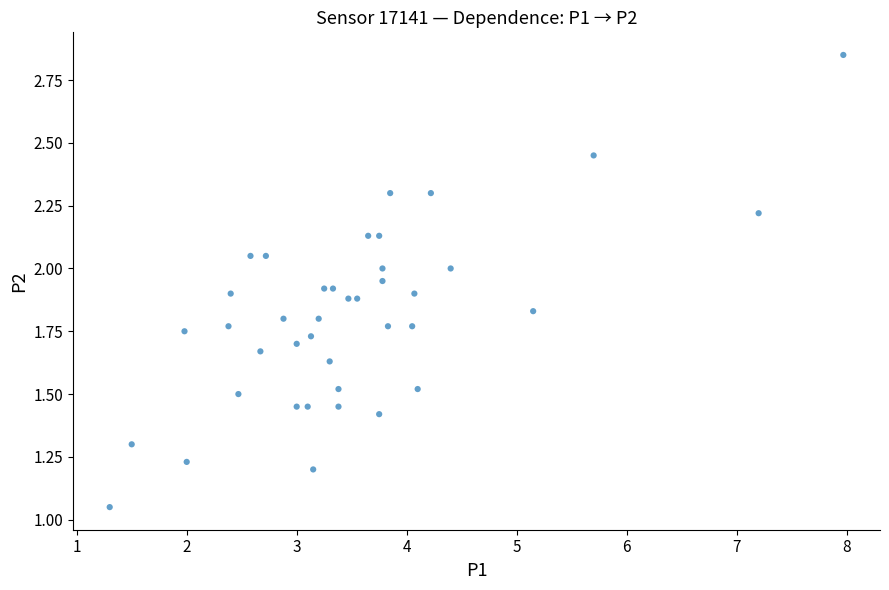

What is the range of X values (max minus min)?

6.7